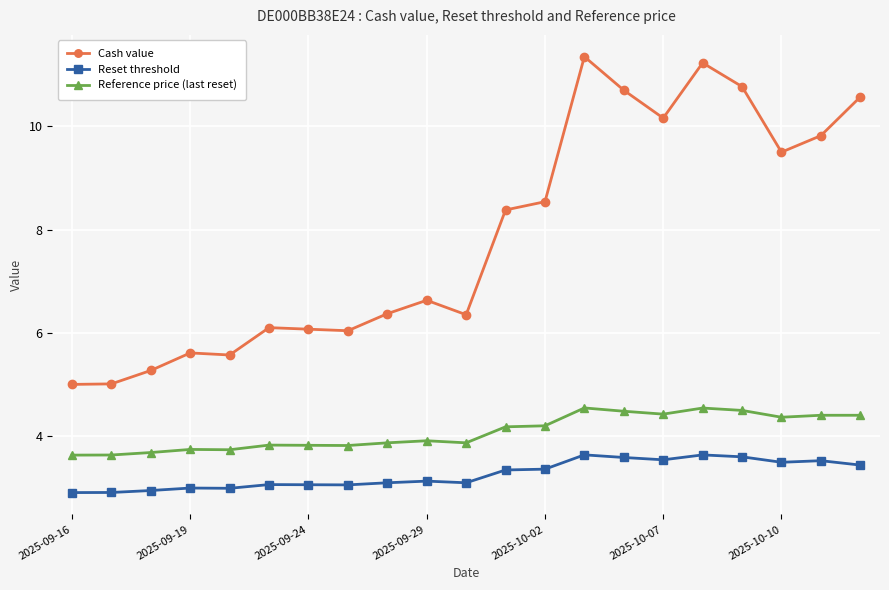

What is the value of the Reset threshold point at the 13th from the left?

3.4